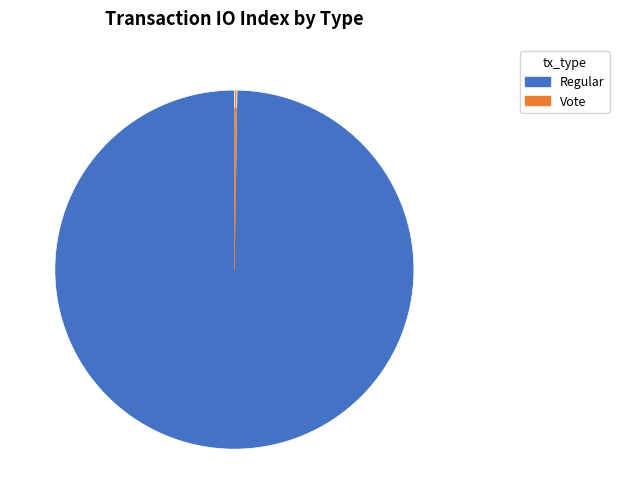

The Regular slice represents 100% of the pie. True or false?

True